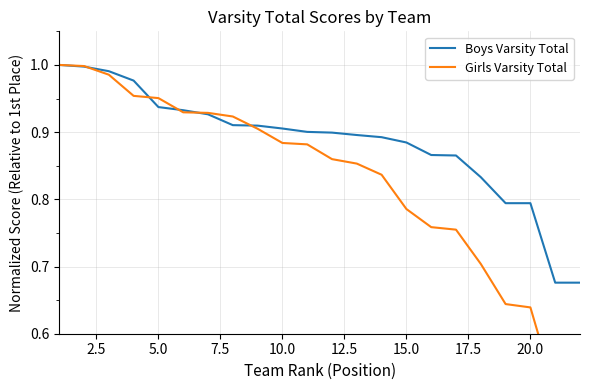

What is the value of the Boys Varsity Total point at the 18th from the left?

0.8